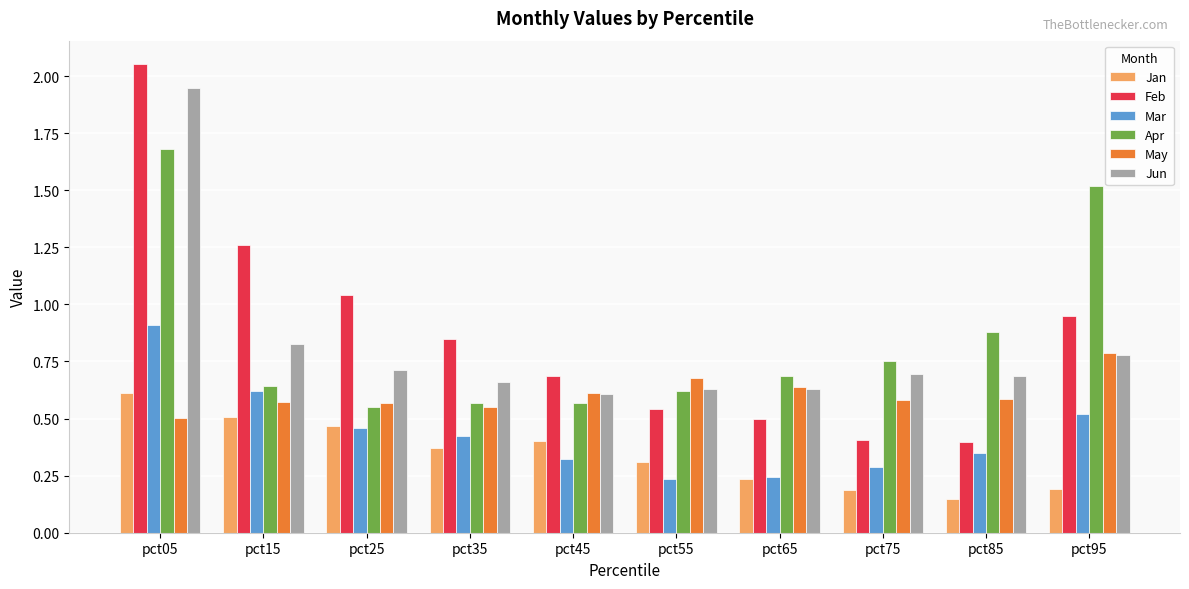

Which category has the highest value in the Apr series?

pct05